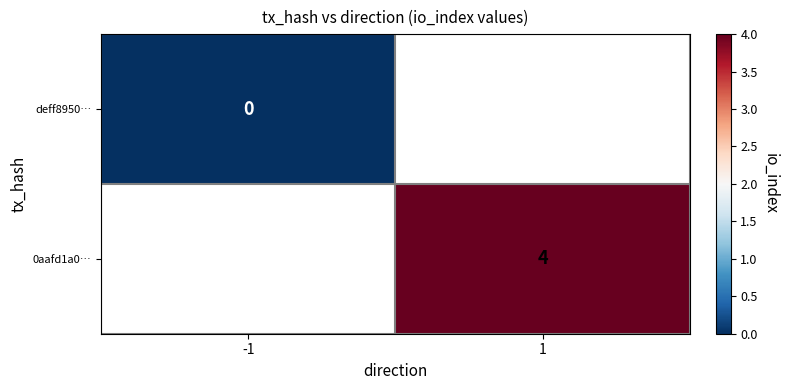

How many series are shown in this chart?

2